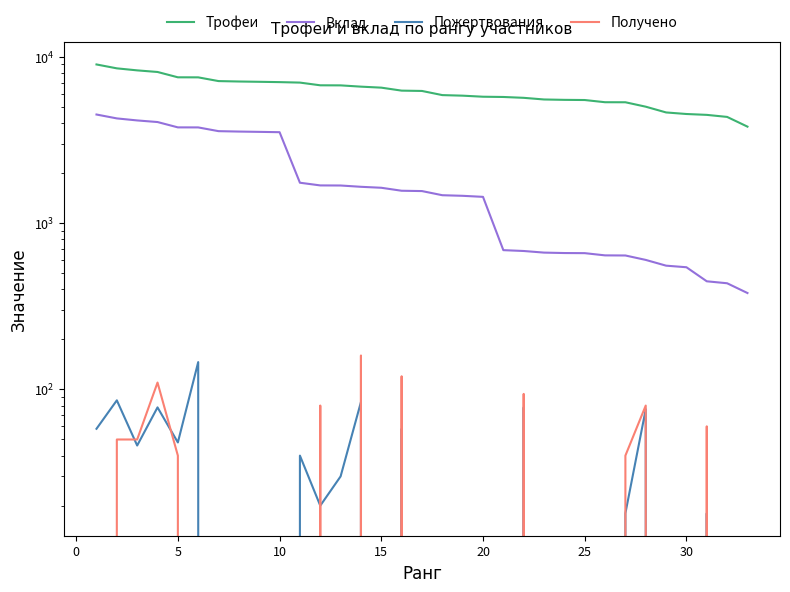

How many interior local peaks does the Получено series have?

7